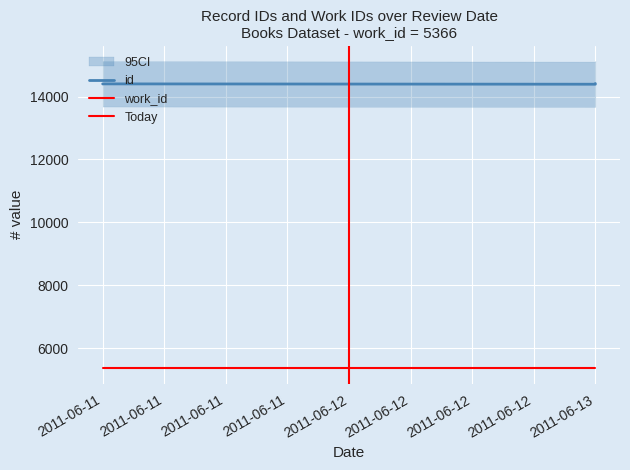

Is it true that work_id equals 5366 at 2011-06-11?

True